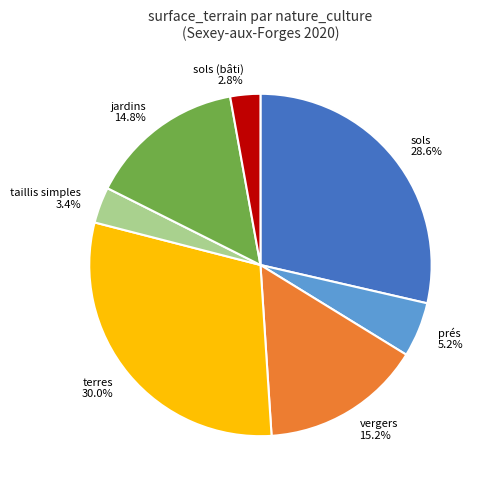

What is the ratio of the value at sols to the value at taillis simples?

8.4